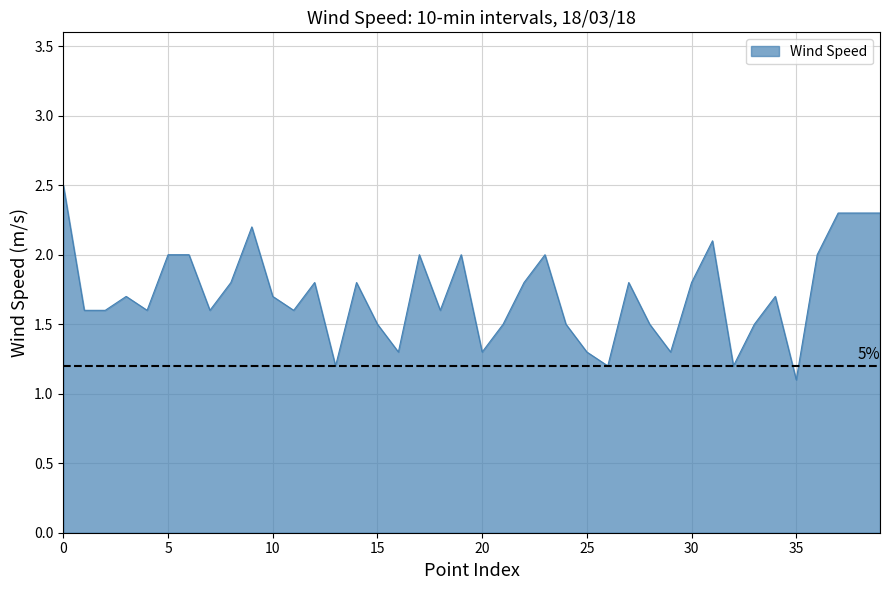

What is the difference between the maximum and minimum values?

1.4